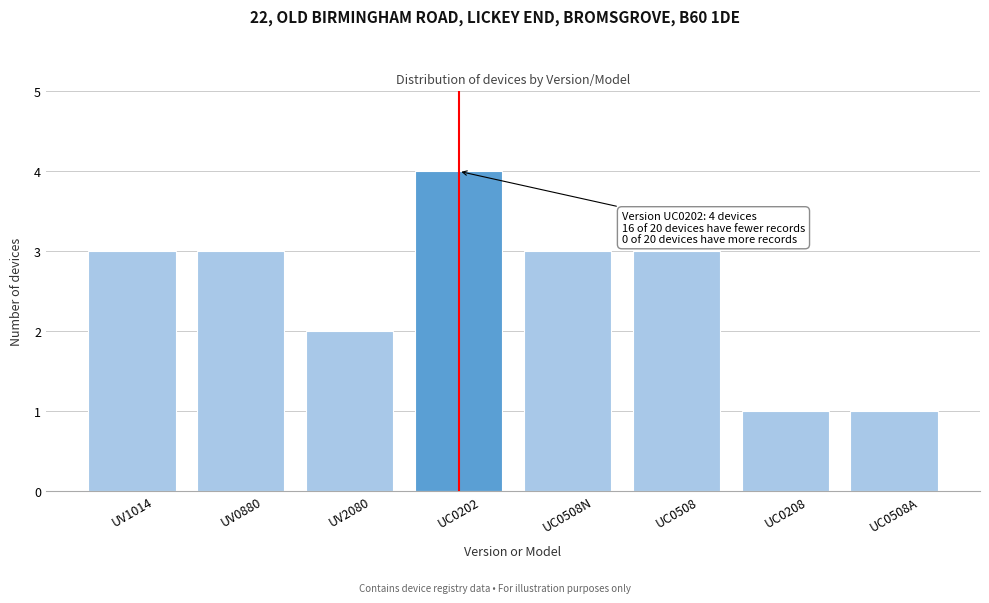

Reading left to right, transcribe all the data shown in this chart.

3	3	2	4	3	3	1	1